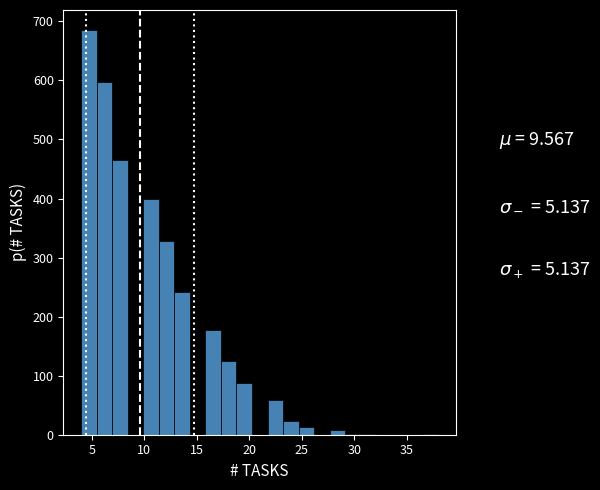

Read against the x-axis, roughly where is the centre of the tallest bar?

4.5